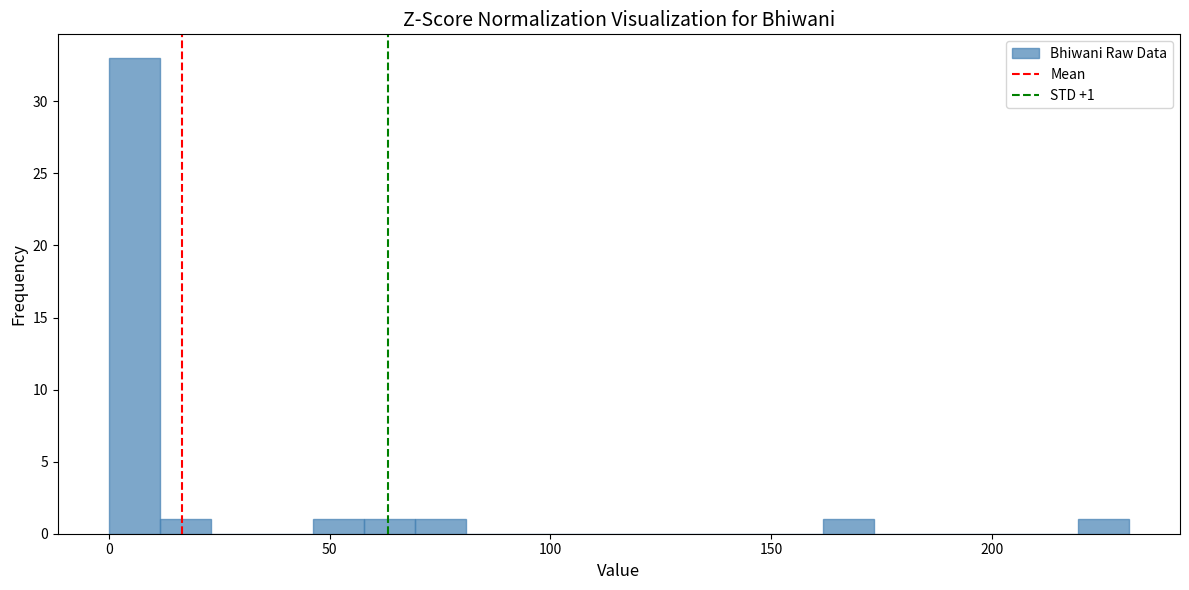

Around what value on the x-axis is the tallest bar? Give the approximate position of its centre, as read against the axis.

5